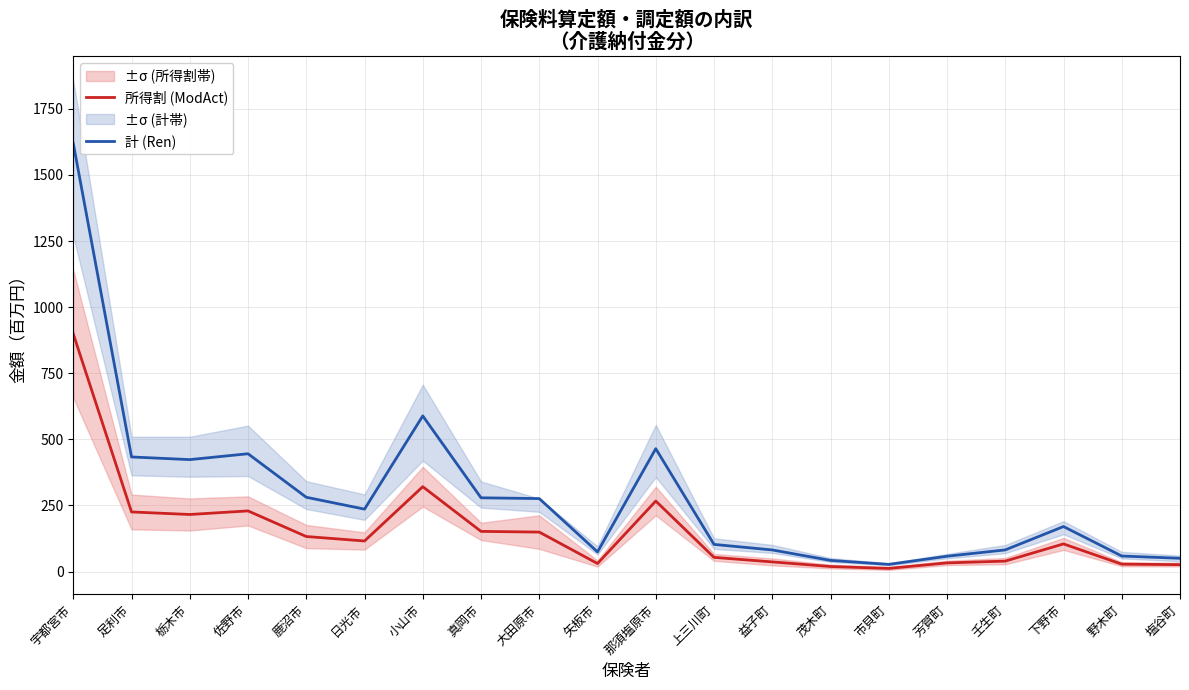

Is it true that 計 (Ren) equals 170.4 at 下野市?

True